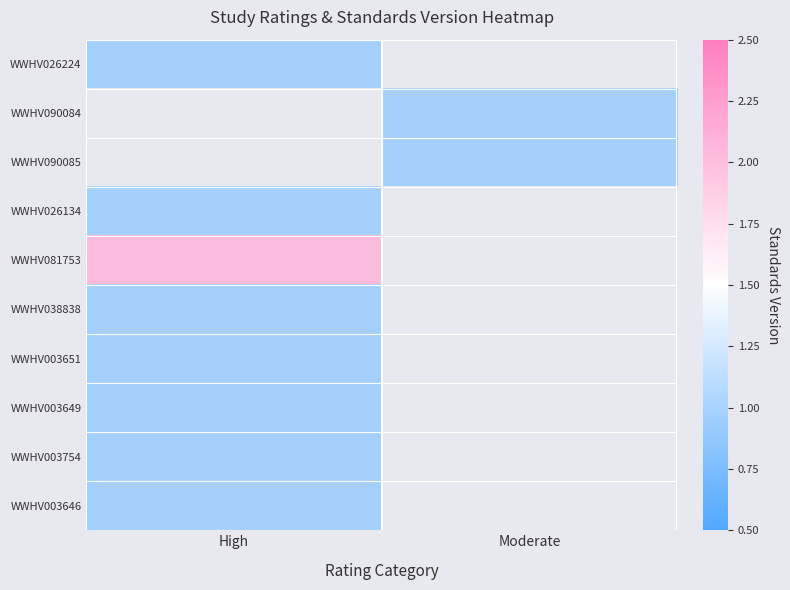

Which category has the lowest value across all series?

High